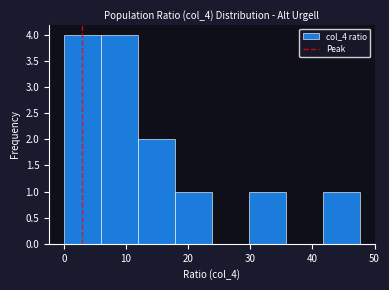

Reading left to right, transcribe this chart: for each bar, give the range it covers on the x-axis and its height. Neither the bar edges nor the heights are printed on the chart, so give them approximately, as read against the axes.

0 to 6: 4
6 to 12: 4
12 to 18: 2
18 to 24: 1
24 to 30: 0
30 to 36: 1
36 to 42: 0
42 to 48: 1